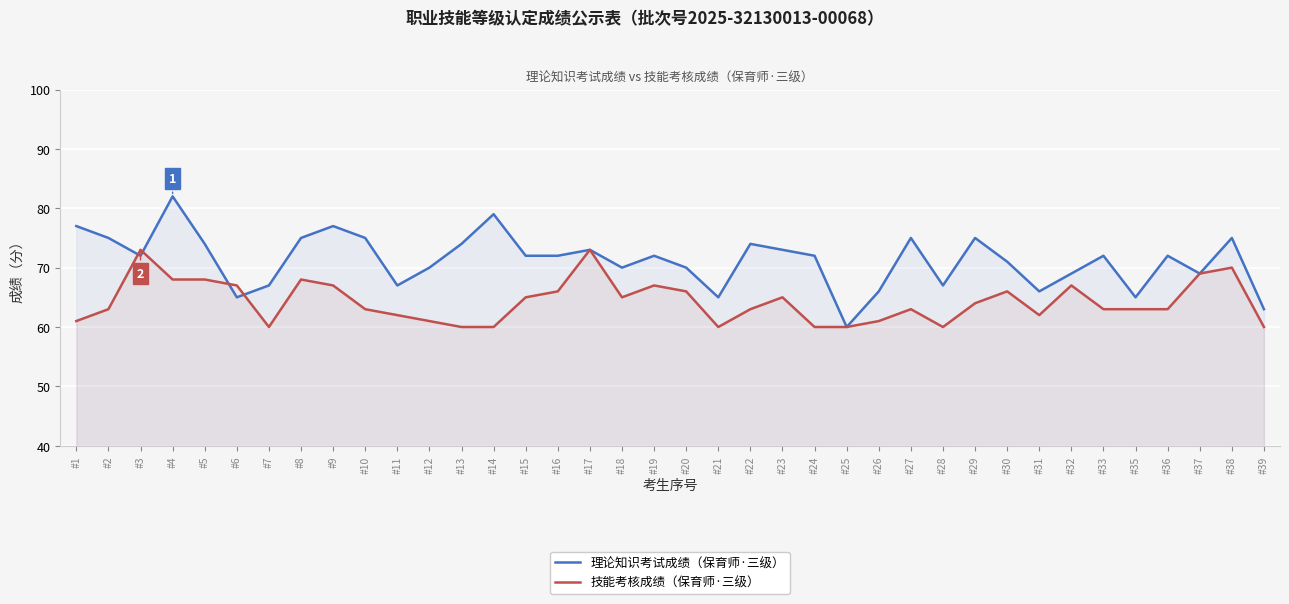

What is the difference between the 技能考核成绩（保育师·三级） values at #15 and #12?

4